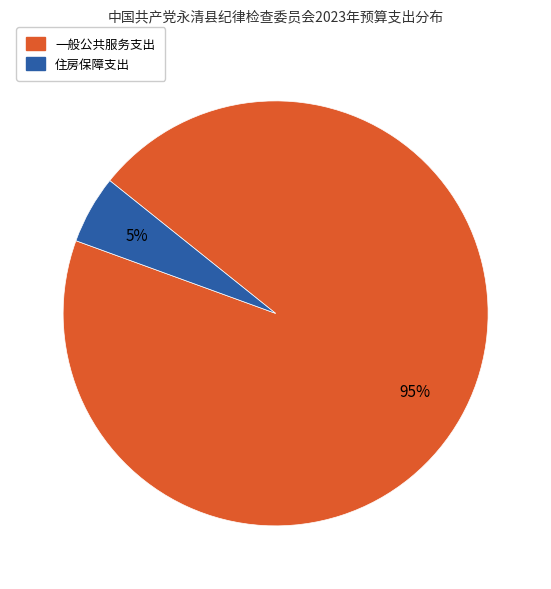

What is the largest slice in the pie chart?

一般公共服务支出